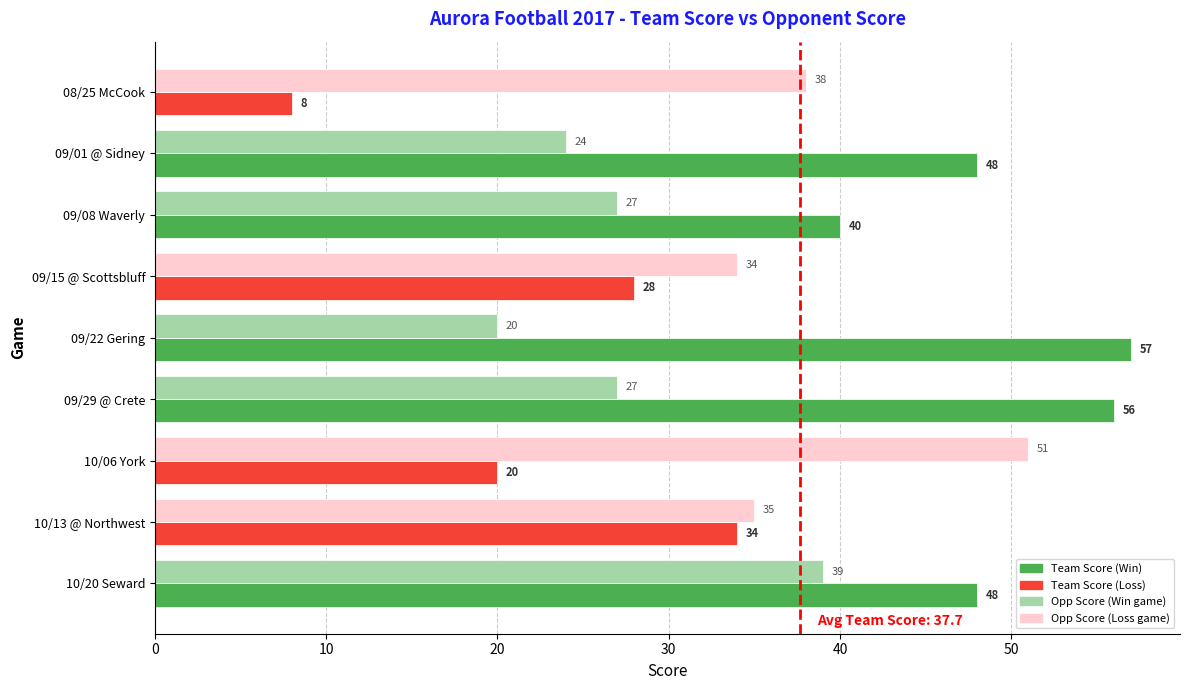

At which category does the chart reach its peak across all series?

09/22 Gering